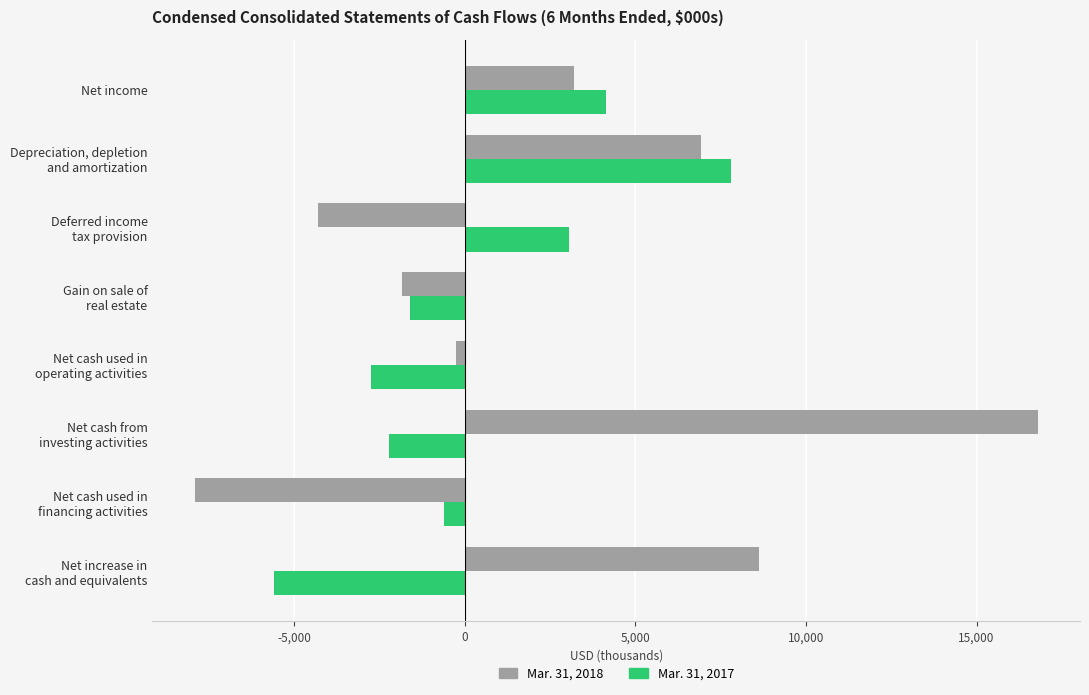

What is the average value of the Mar. 31, 2018 series?

2655